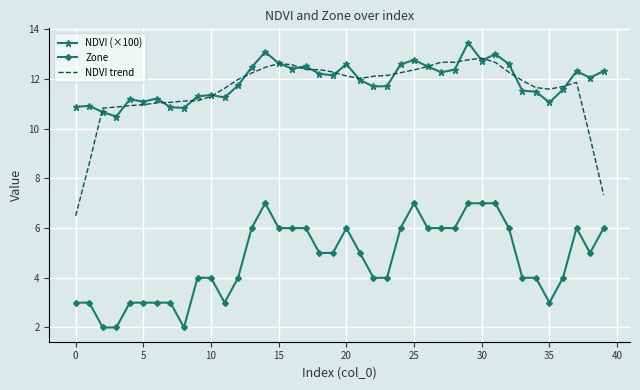

True or false: Zone and NDVI trend cross at least once.

False